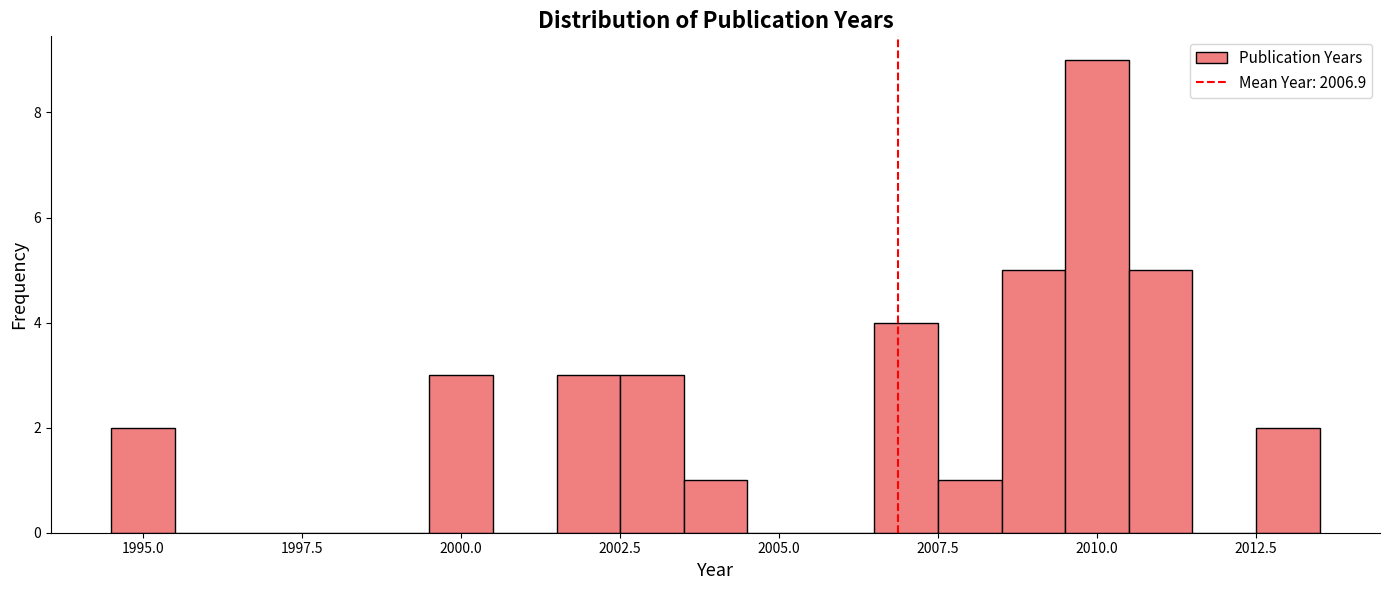

Read against the x-axis, roughly where is the centre of the tallest bar?

2010.0